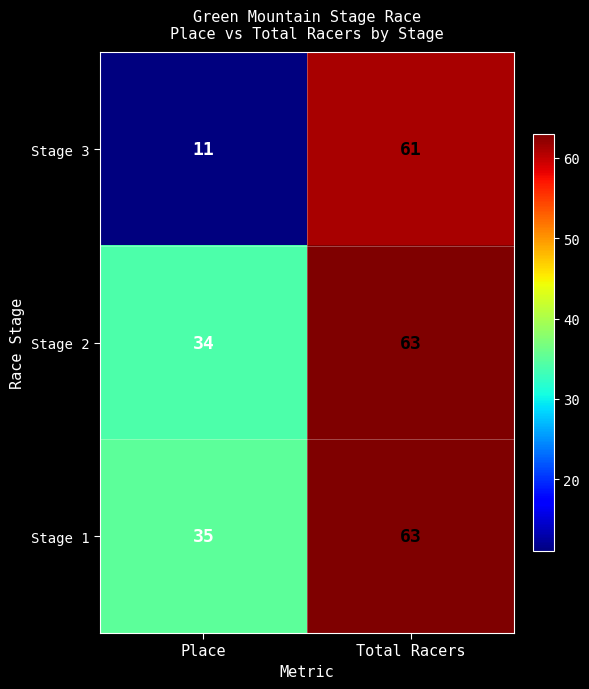

What is the difference between the maximum and minimum values in the Stage 1 series?

28